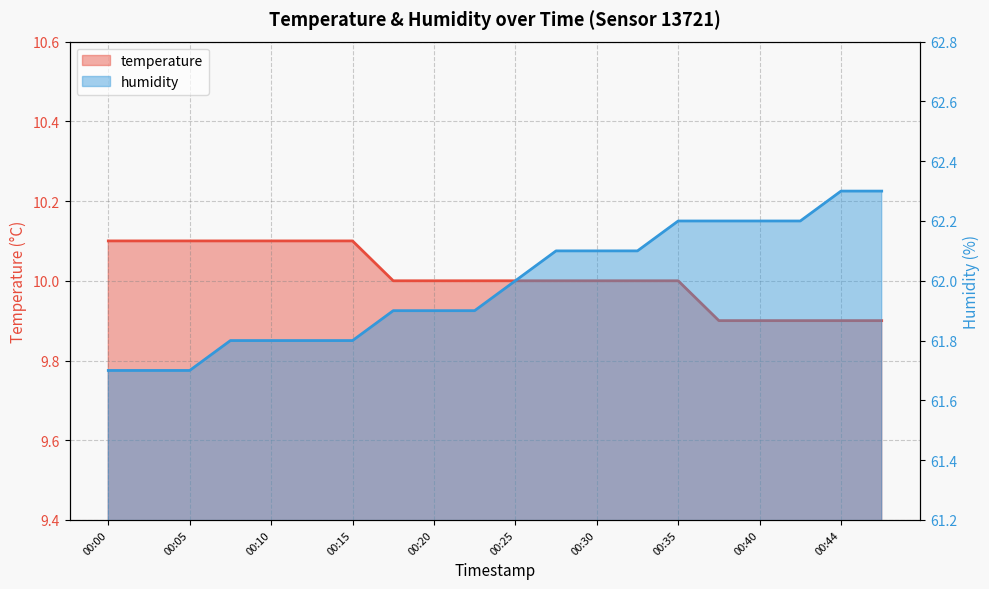

Is the value of humidity at 00:17 greater than the value of temperature at 00:47?

Yes